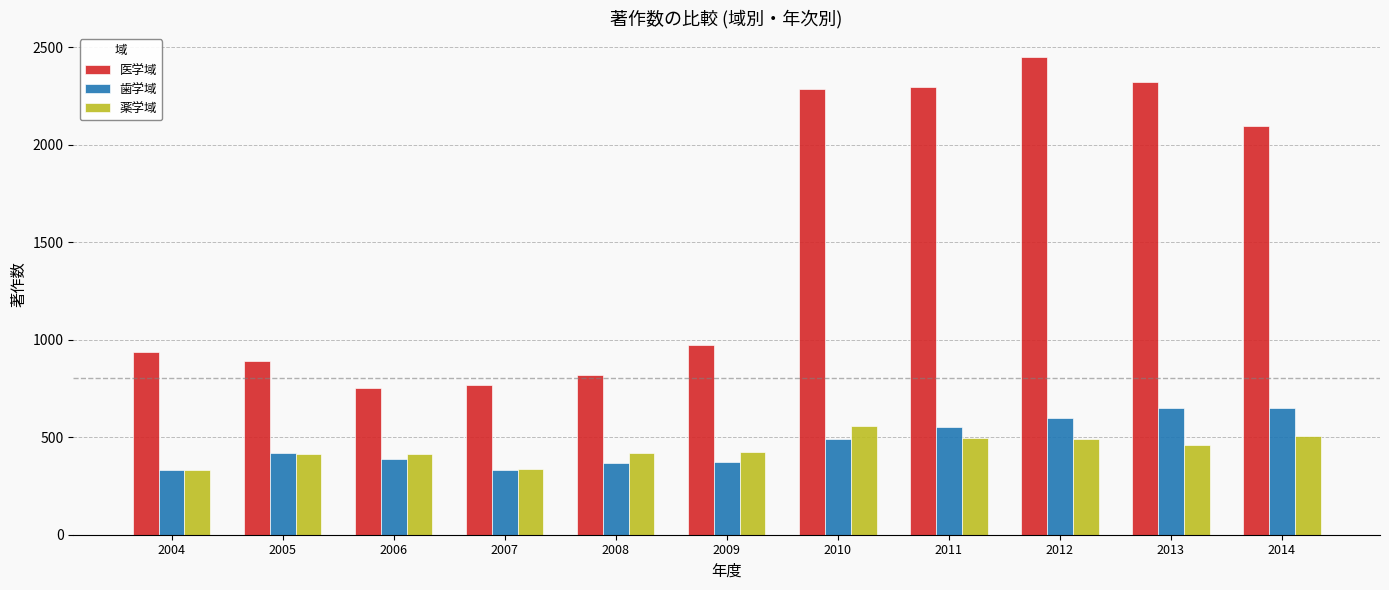

The value of 医学域 at 2013 is 3633. True or false?

False